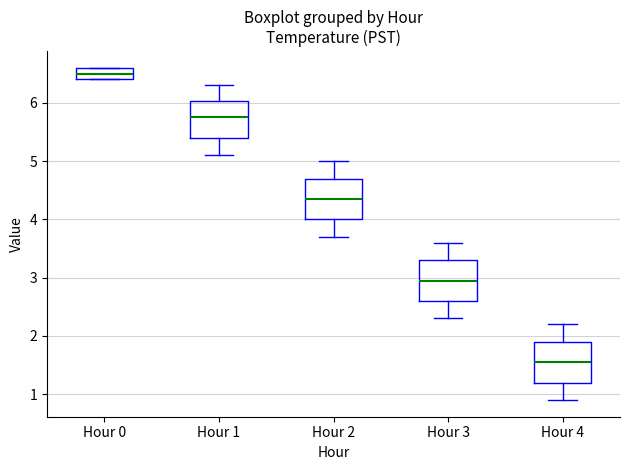

Reading left to right, read every box against the y-axis: the position of its median line, the range the box covers, and the ends of its whiskers. The values are not printed on the chart, so give them approximately, as read against the axis.

Hour 0: median 6.5, box 6.4 to 6.6, whiskers 6.4 to 6.6
Hour 1: median 5.8, box 5.4 to 6.0, whiskers 5.1 to 6.3
Hour 2: median 4.4, box 4.0 to 4.7, whiskers 3.7 to 5.0
Hour 3: median 3.0, box 2.6 to 3.3, whiskers 2.3 to 3.6
Hour 4: median 1.6, box 1.2 to 1.9, whiskers 0.9 to 2.2